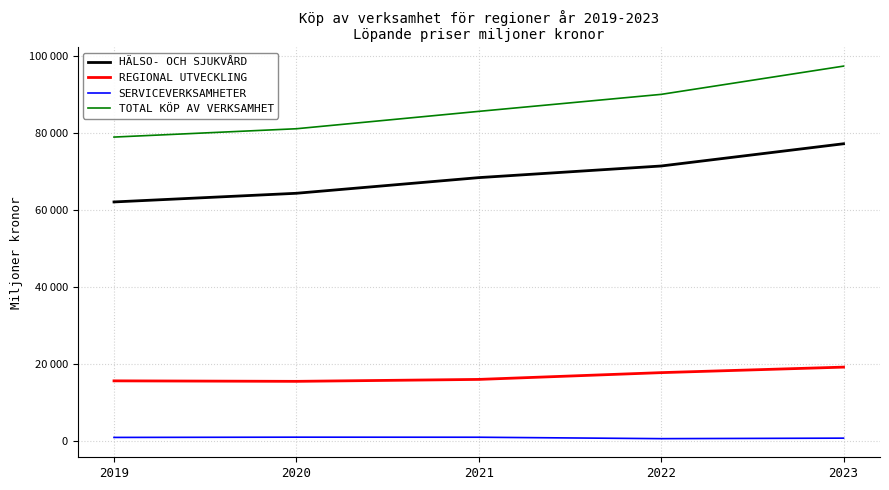

True or false: TOTAL KÖP AV VERKSAMHET has a value of 79035 at 2019.

True